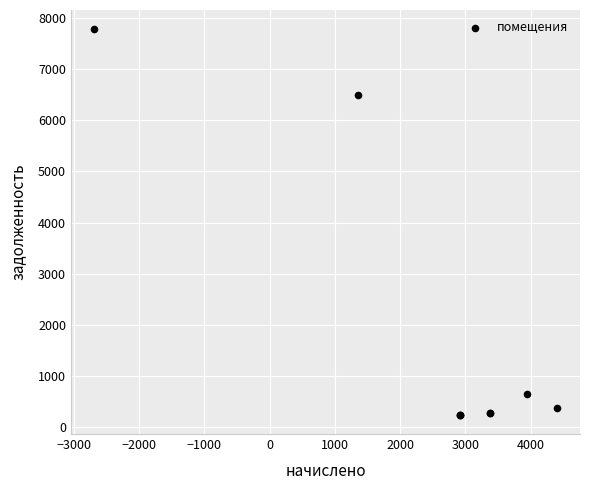

What Y value in the scatter plot is closest to 4009?

6496.8